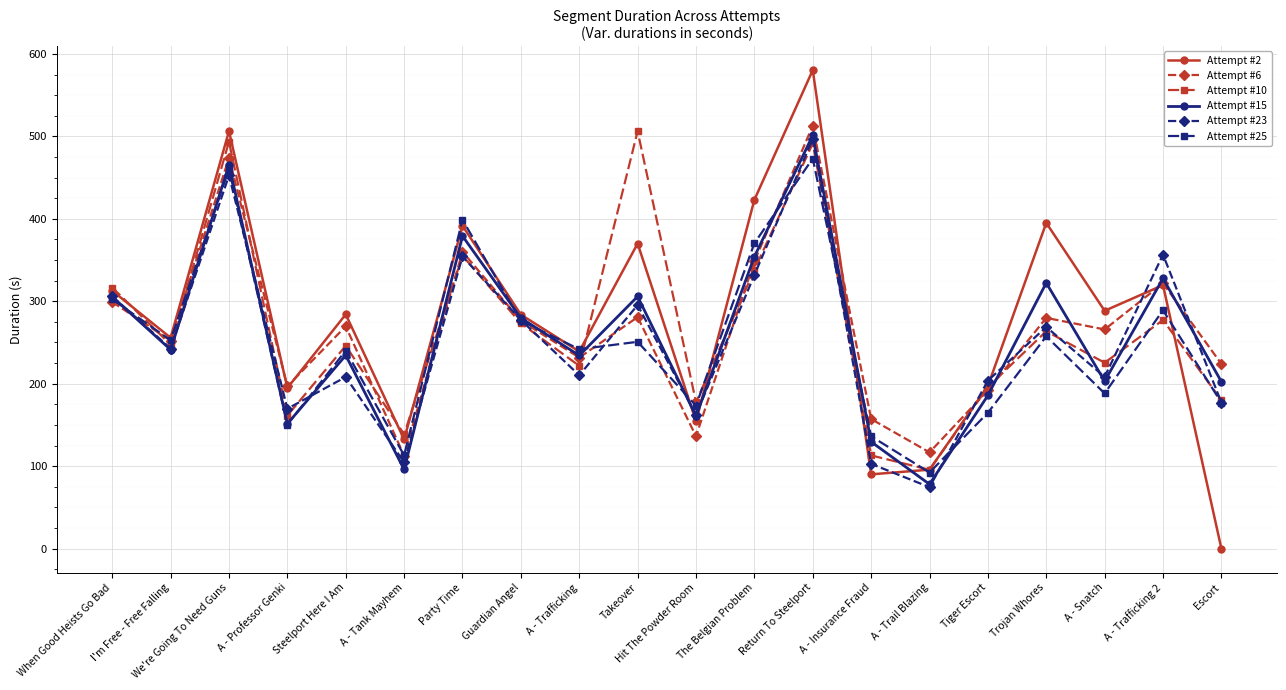

What value does the Attempt #23 series have at Tiger Escort?

203.7